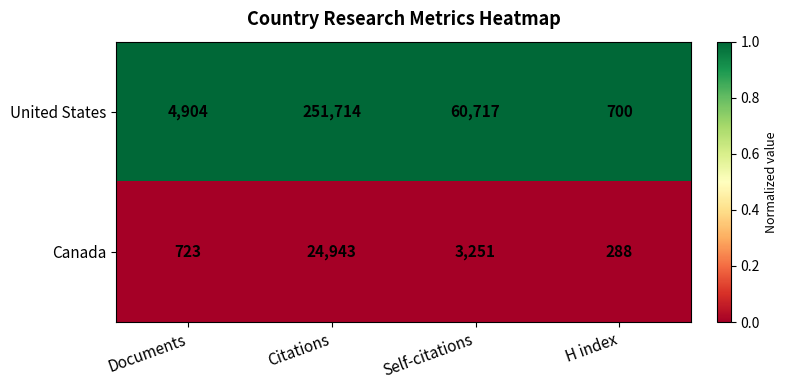

Which series has the widest spread of values?

United States